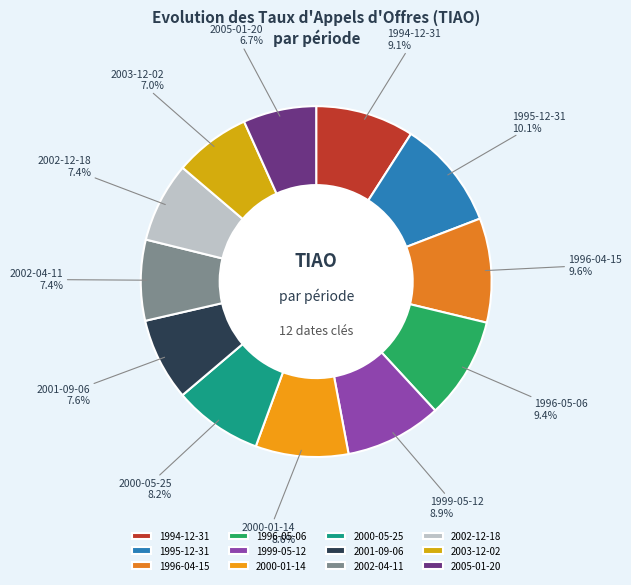

Which has a higher value, 1996-04-15 or 1999-05-12?

1996-04-15